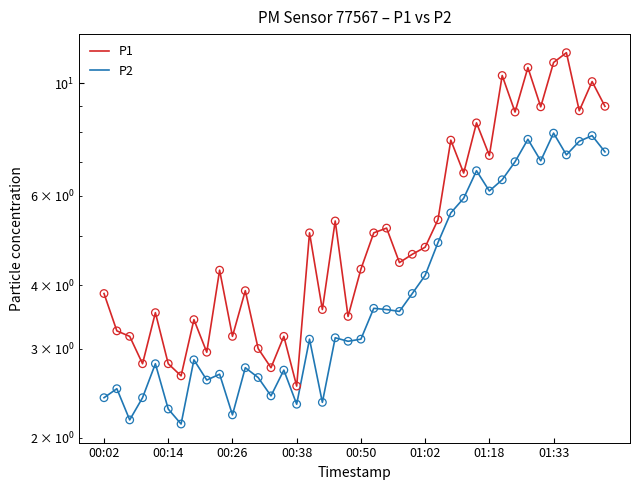

At which category is the sum across all series the highest?

01:33